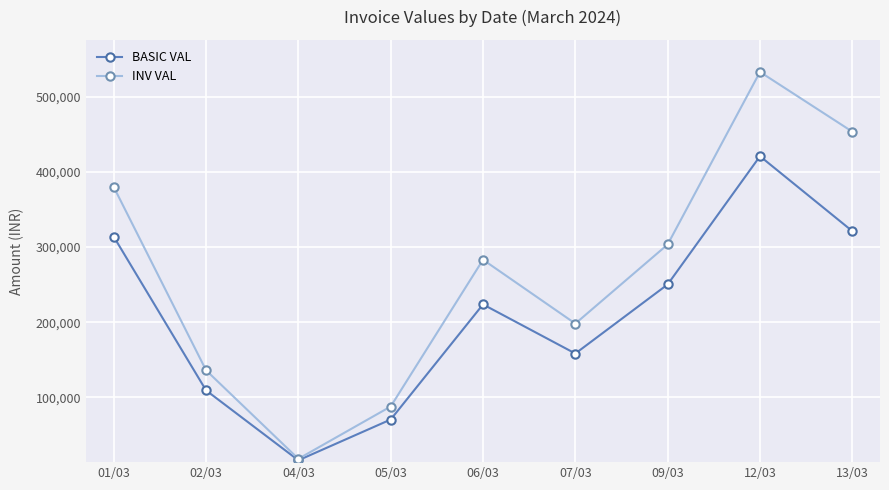

What is the label of the 7th point from the left?

09/03